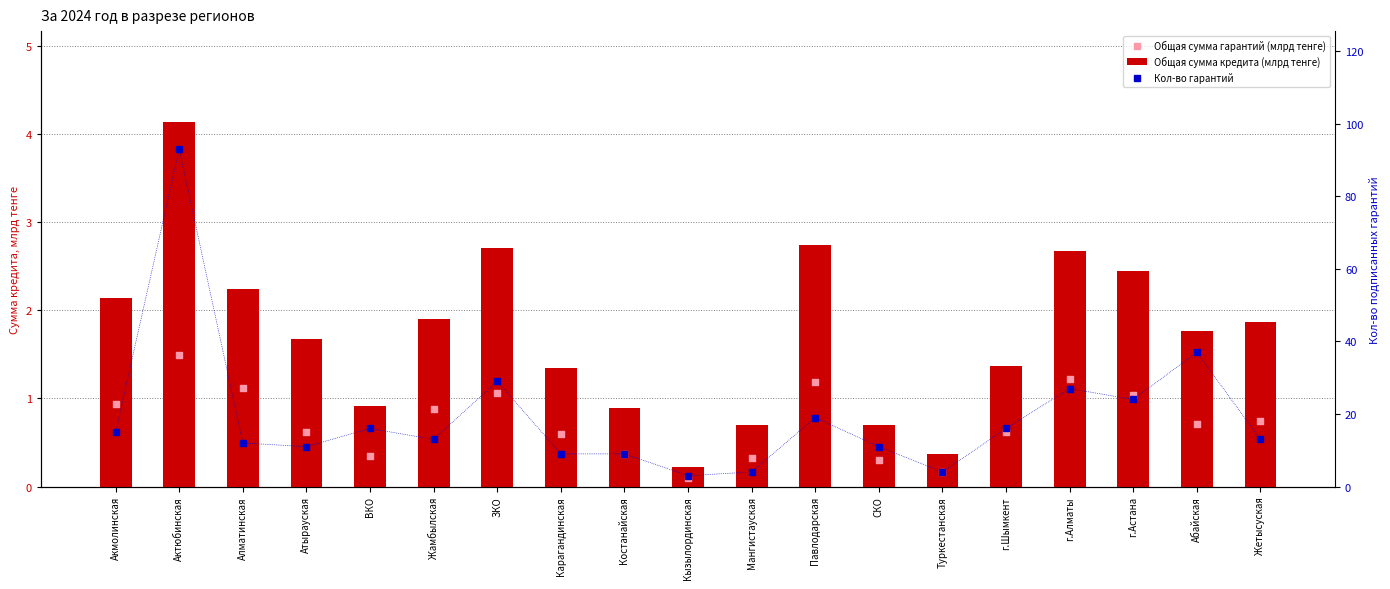

Which series reaches the maximum Y coordinate?

Кол-во гарантий